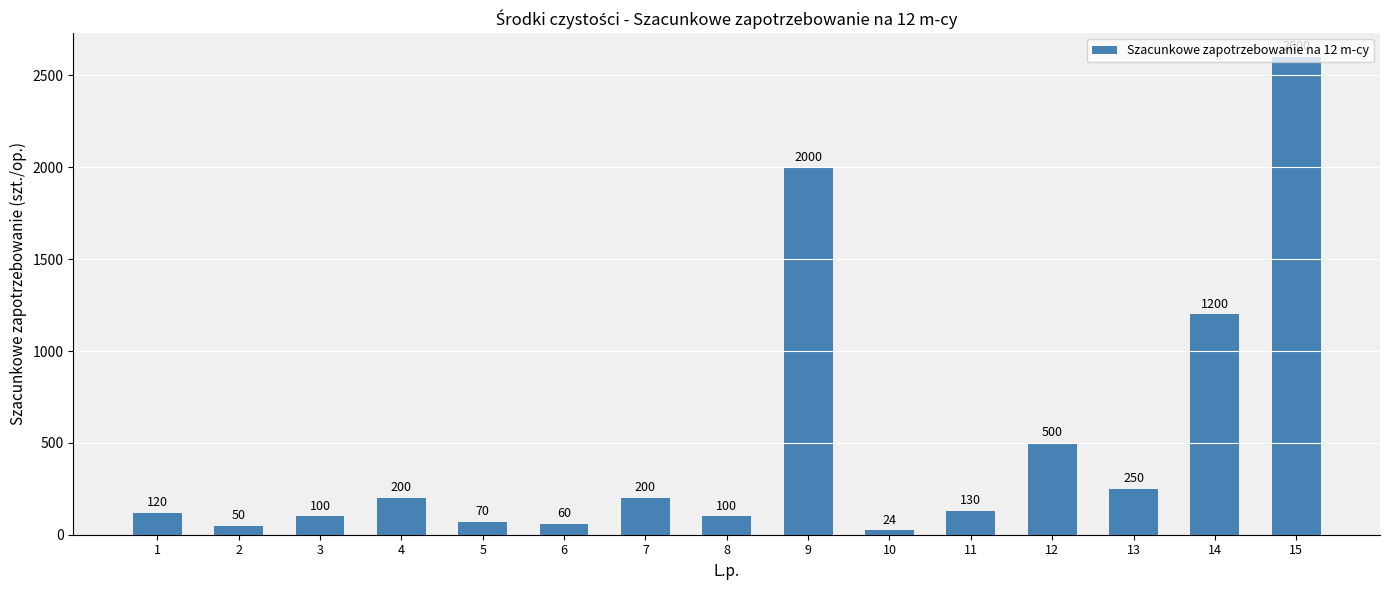

What is the average value?

507